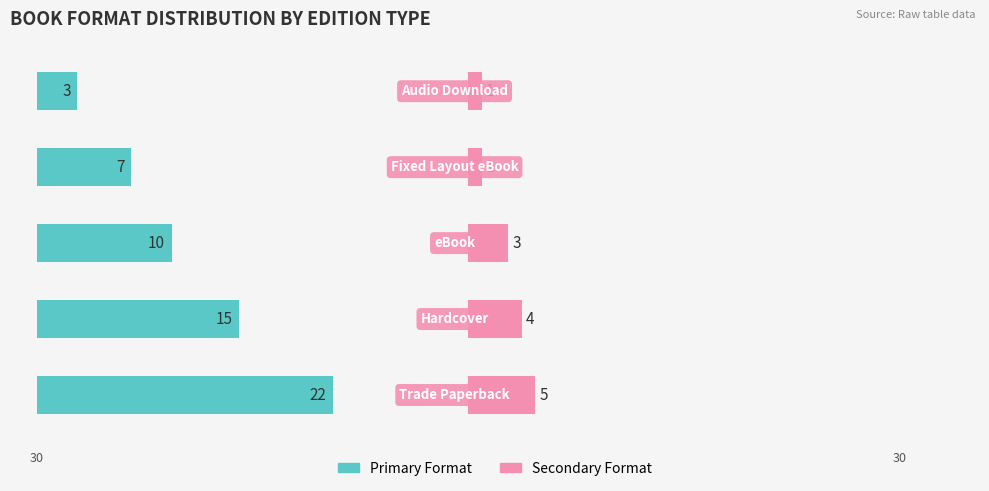

Count the number of data series in this chart.

2